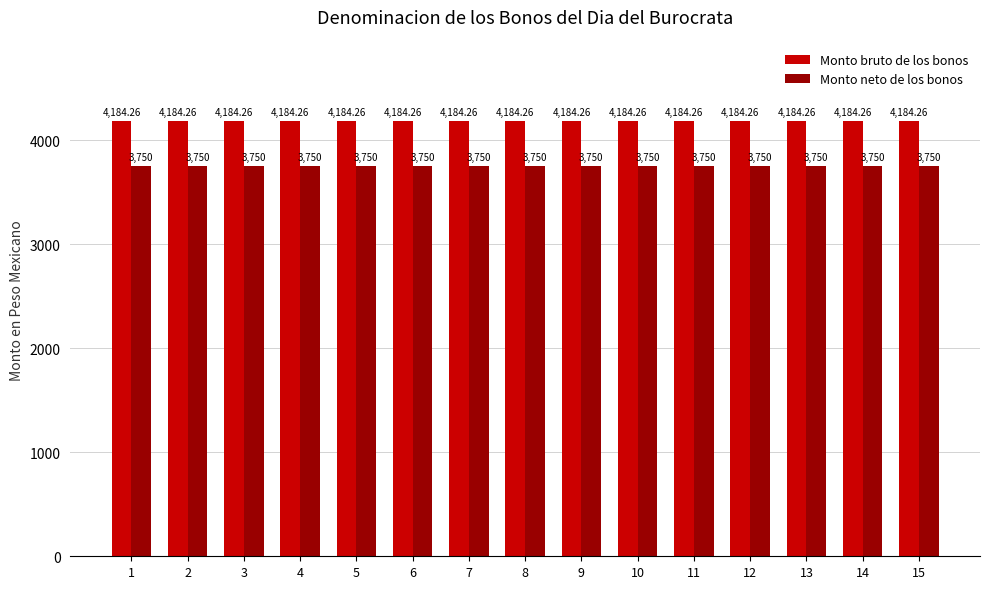

Reading left to right, extract all data points from this chart.

Monto bruto de los bonos: 1=4184.3	2=4184.3	3=4184.3	4=4184.3	5=4184.3	6=4184.3	7=4184.3	8=4184.3	9=4184.3	10=4184.3	11=4184.3	12=4184.3	13=4184.3	14=4184.3	15=4184.3
Monto neto de los bonos: 1=3750.0	2=3750.0	3=3750.0	4=3750.0	5=3750.0	6=3750.0	7=3750.0	8=3750.0	9=3750.0	10=3750.0	11=3750.0	12=3750.0	13=3750.0	14=3750.0	15=3750.0